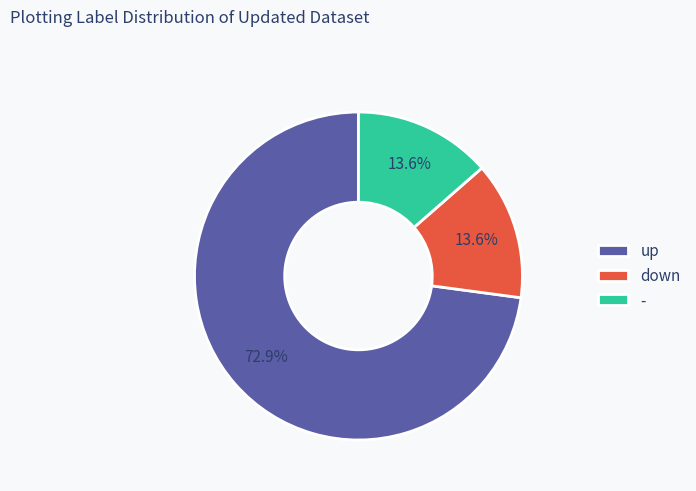

Approximately how many times larger is the value at - compared to down?

1.0